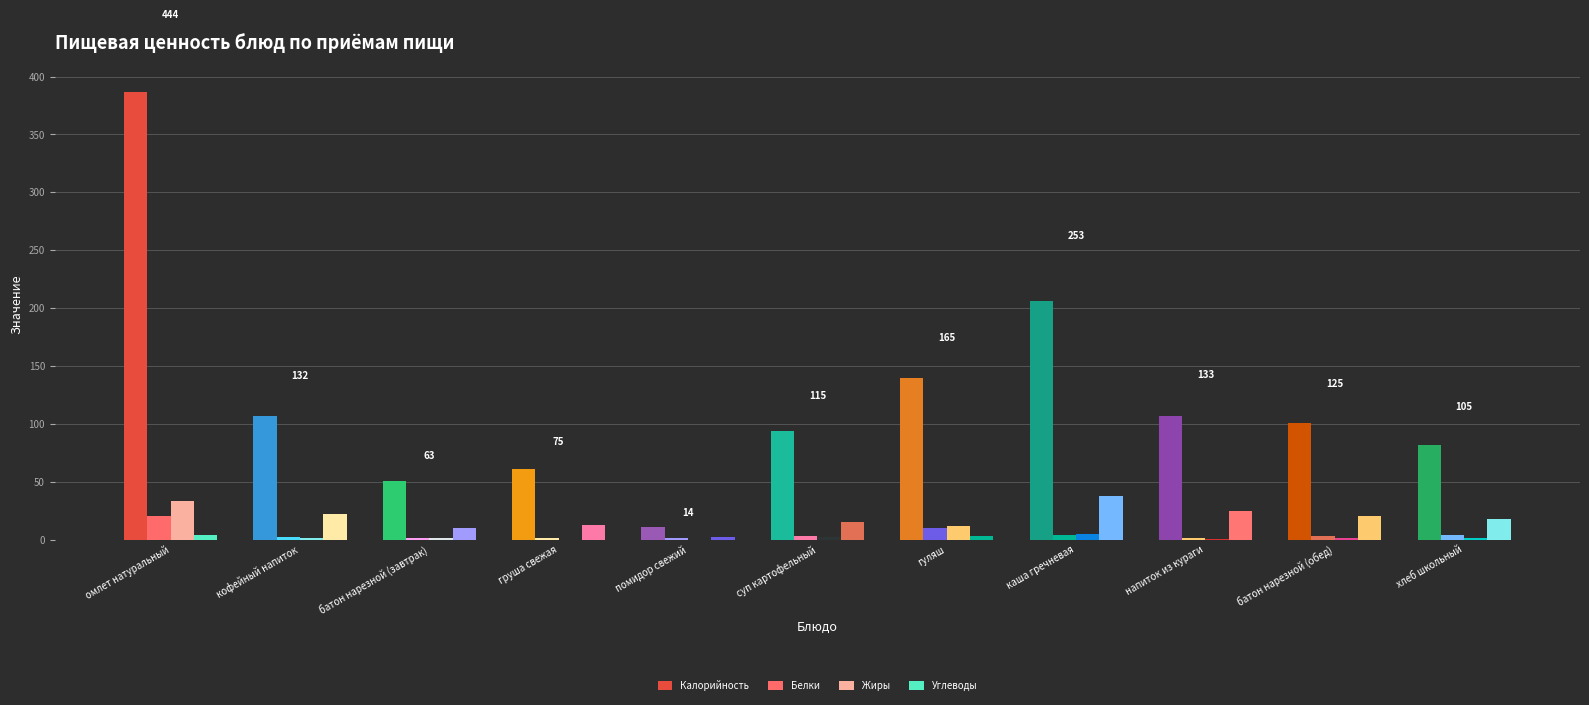

Where is Белки nearest to the value 10?

гуляш